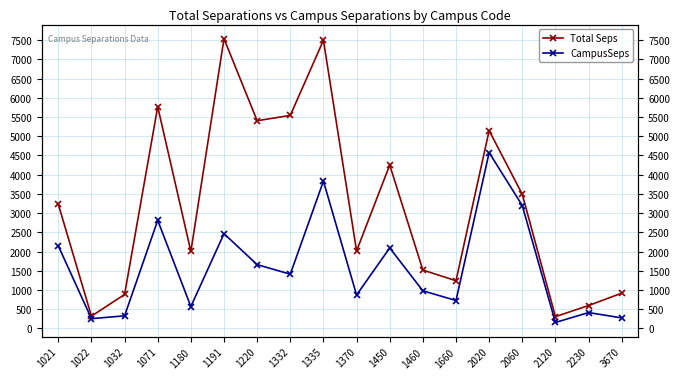

Does the chart display data point markers on the line(s)?

Yes